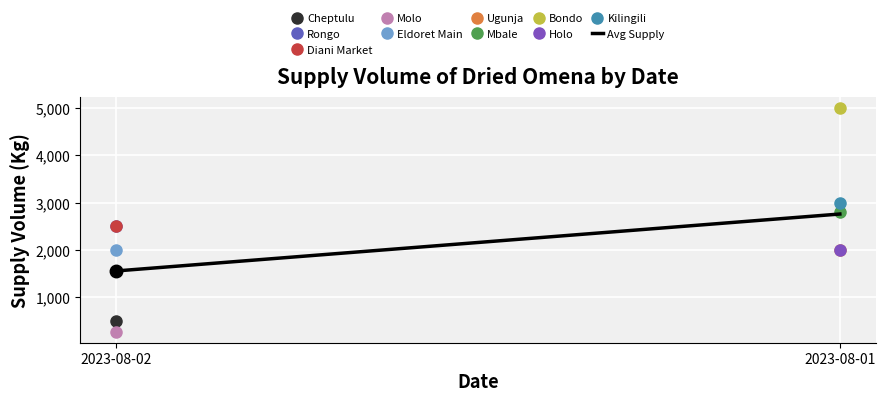

What is the approximate value at 2023-08-02, to the nearest 50?

1550